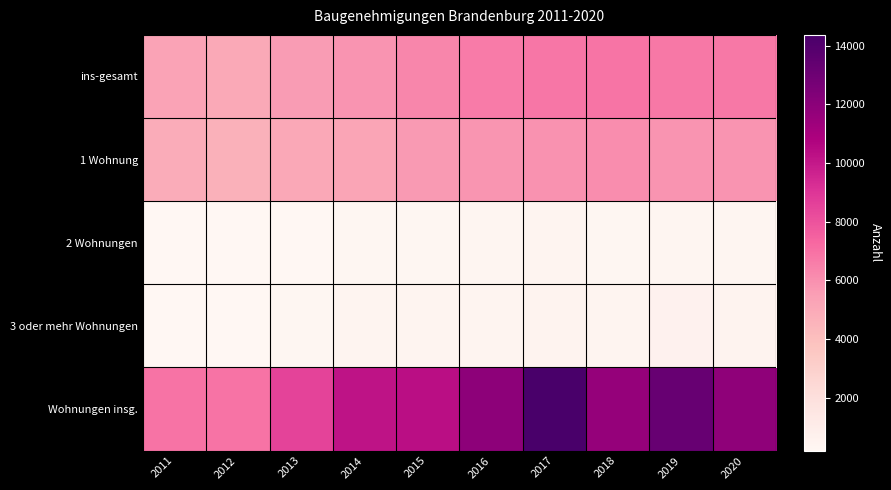

Which series has the largest range (max minus min)?

Wohnungen insg.